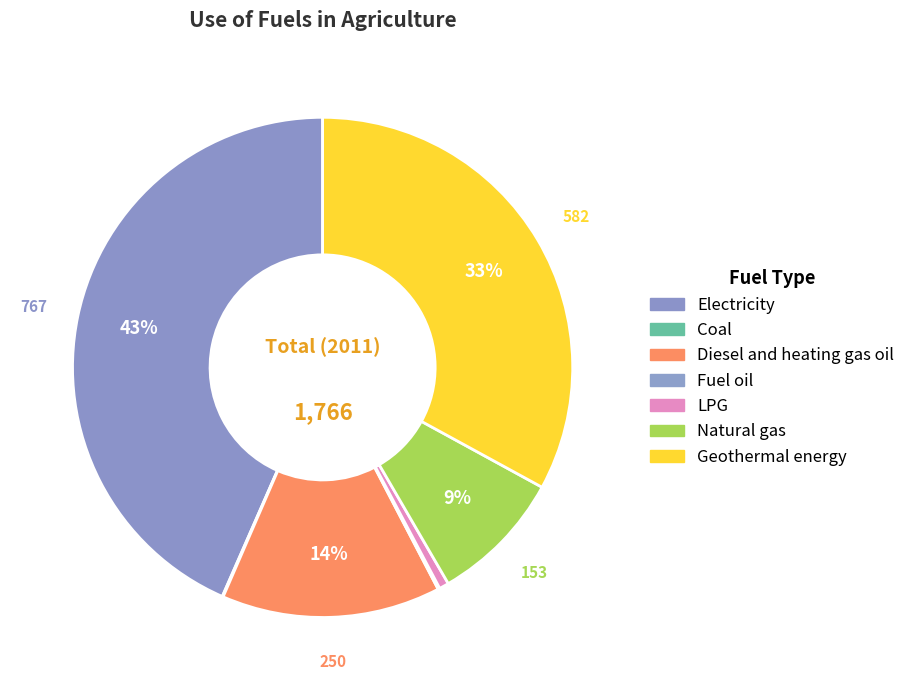

True or false: Geothermal energy accounts for 41% of the total.

False